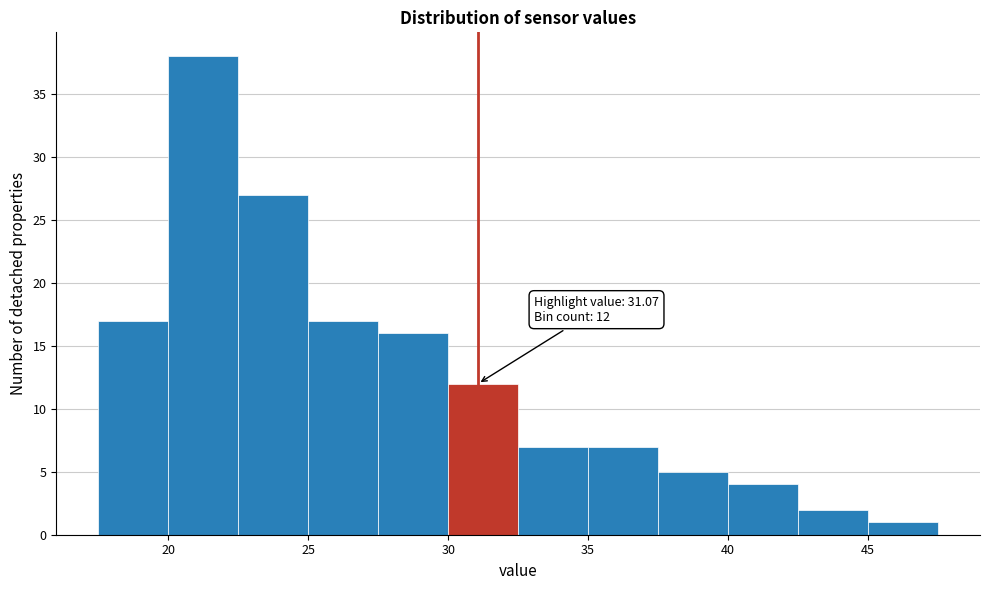

Which range on the x-axis has the tallest bar?

20.0 to 22.5